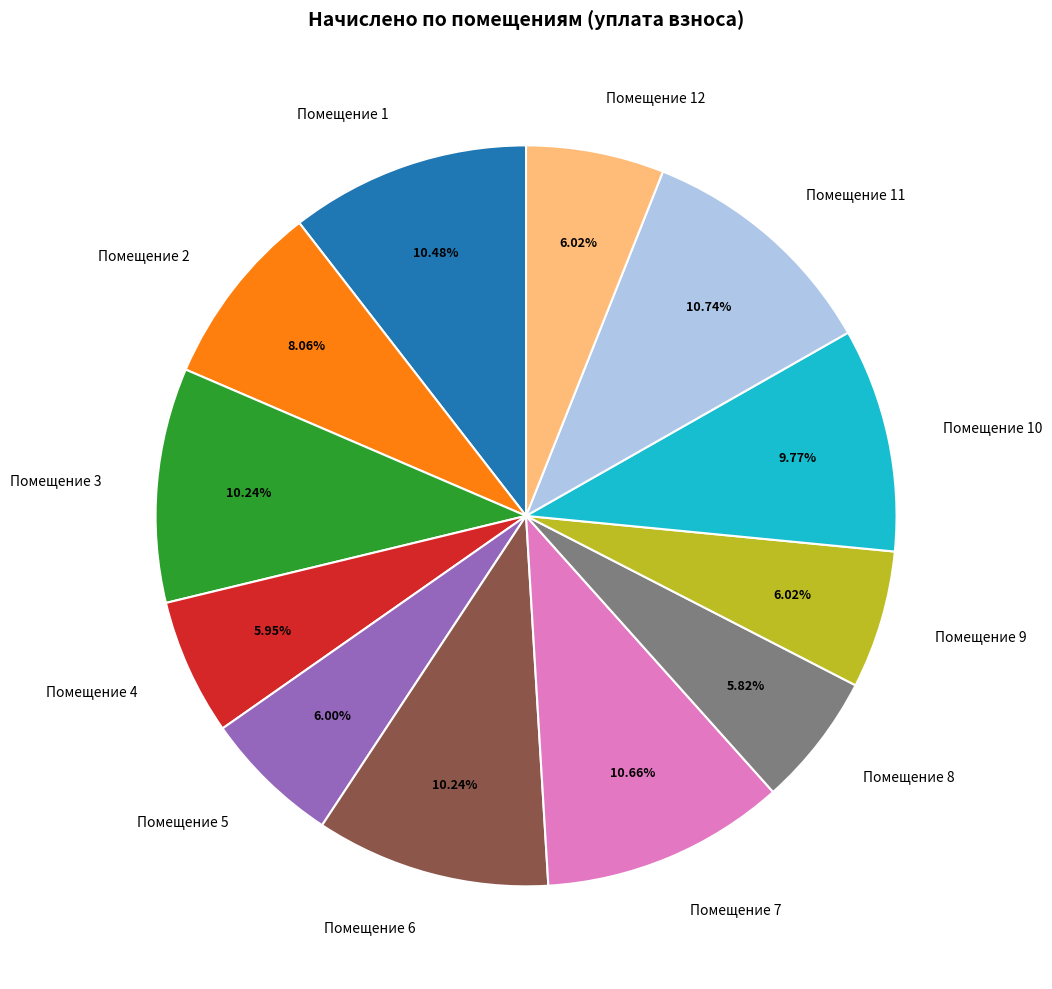

What is the ratio of the value at Помещение 9 to the value at Помещение 5?

1.0